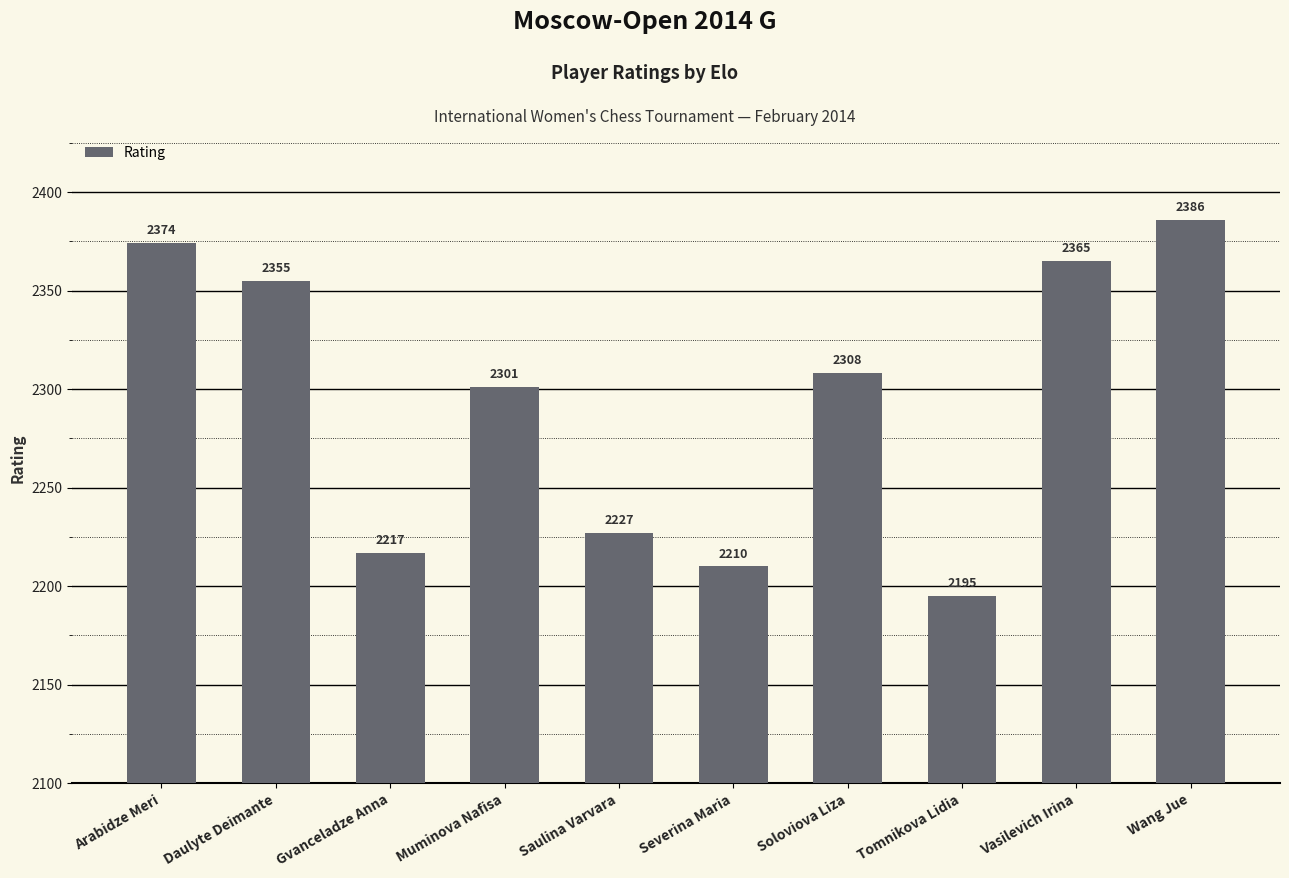

What is the ratio of the value at Saulina Varvara to the value at Severina Maria?

1.0